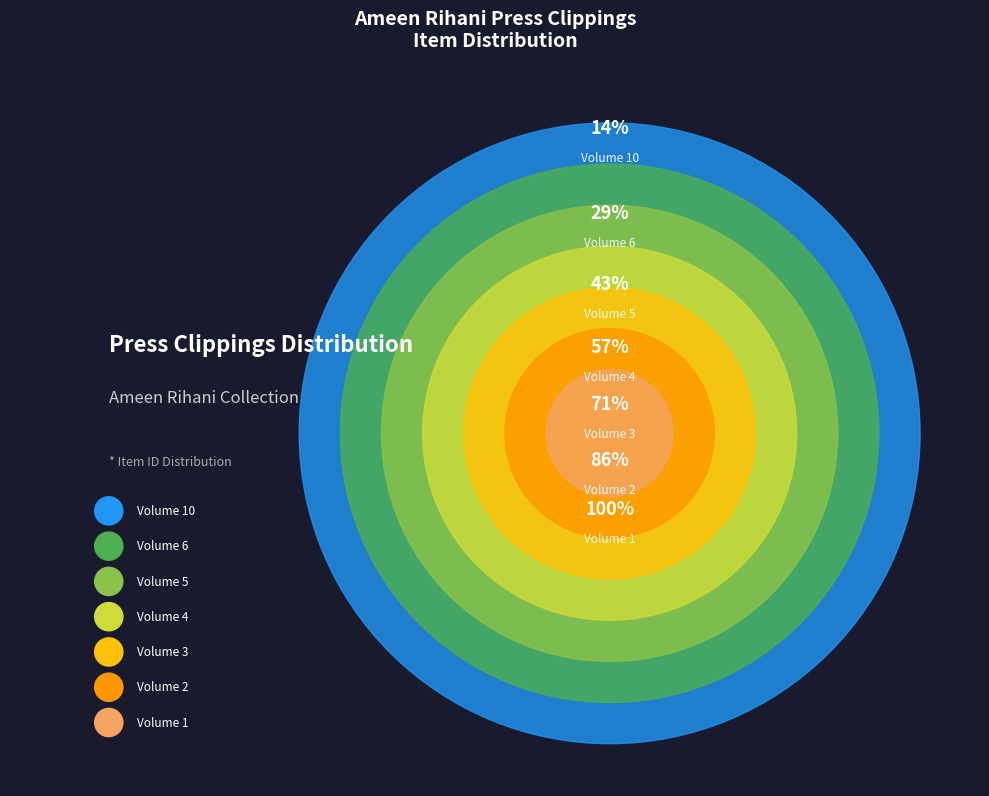

Does any single category account for the majority?

No